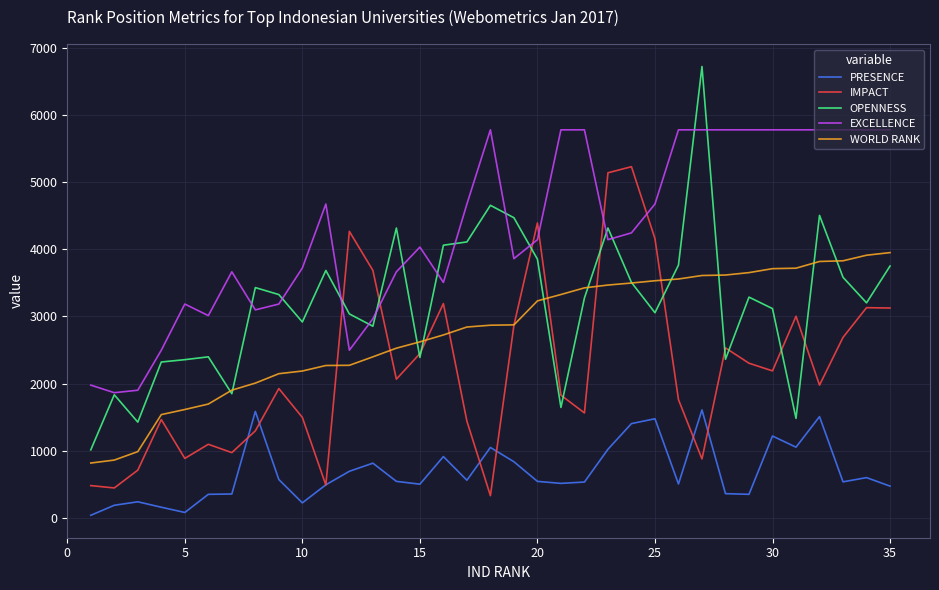

True or false: EXCELLENCE has more than 1 interior local peaks.

True